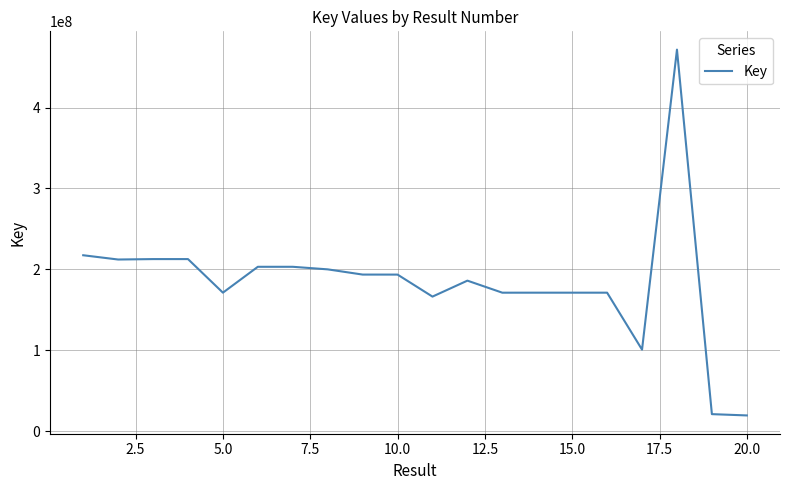

What is the smallest value displayed?

19339704